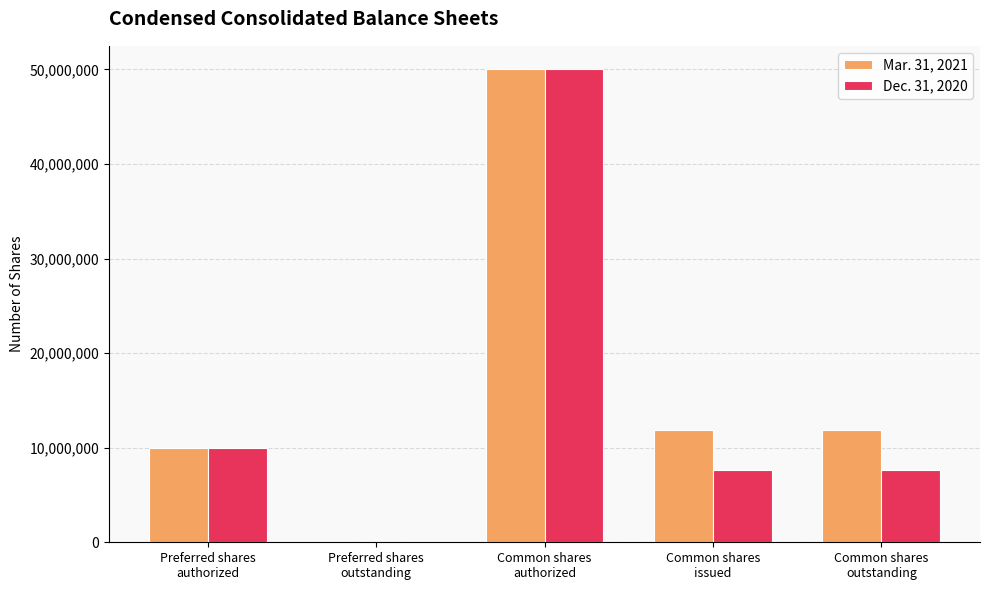

What is the average value of the Dec. 31, 2020 series?

15077857